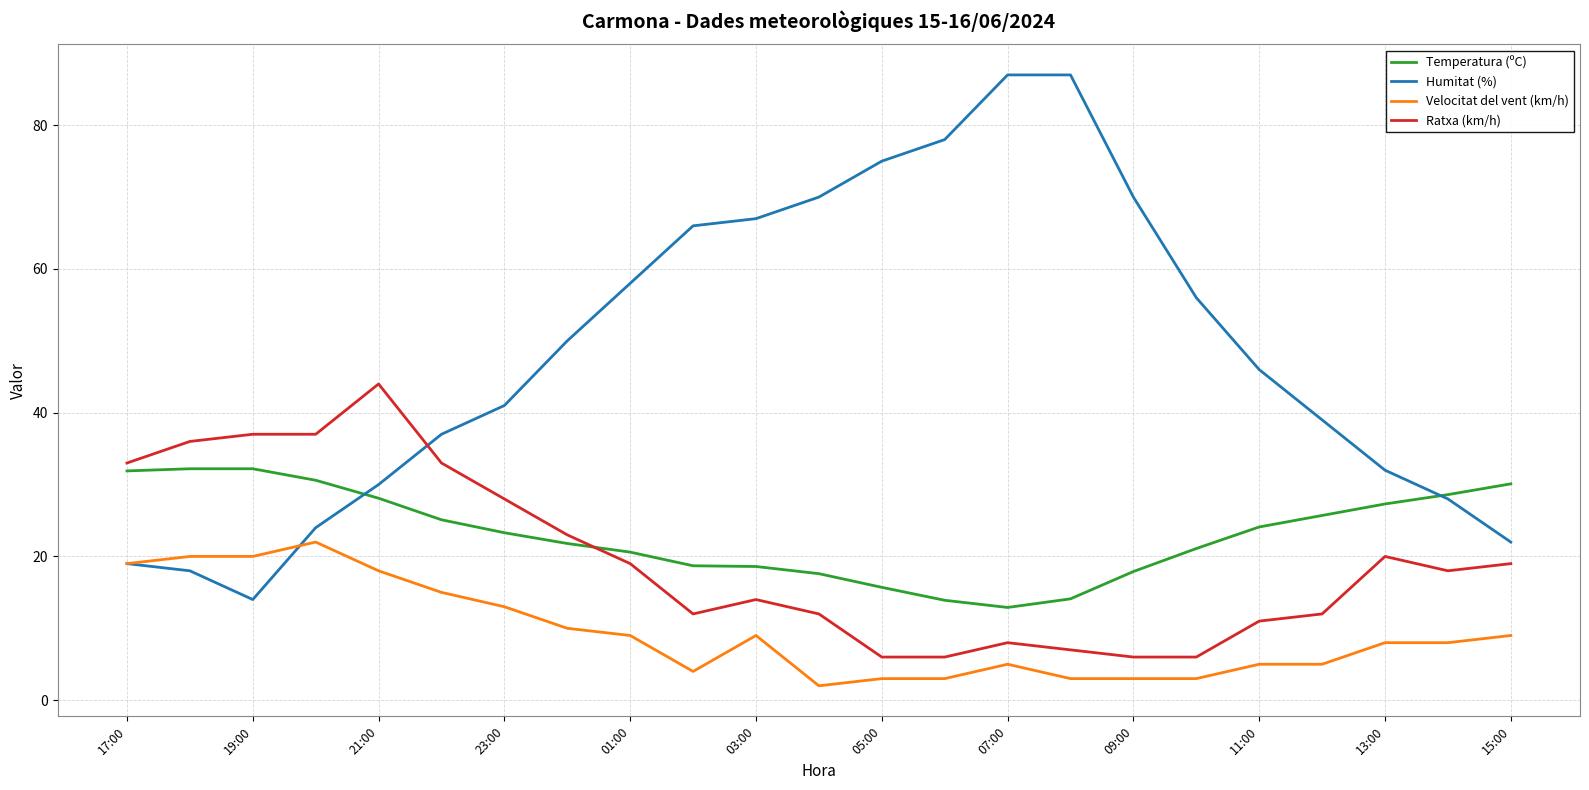

Which series has the widest spread of values?

Humitat (%)